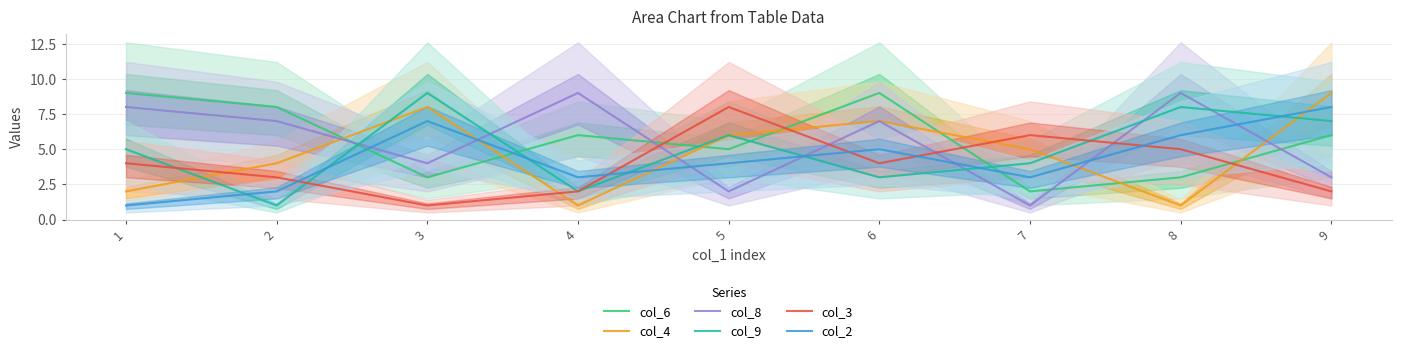

What are all the series names shown in the legend?

col_6, col_4, col_8, col_9, col_3, col_2